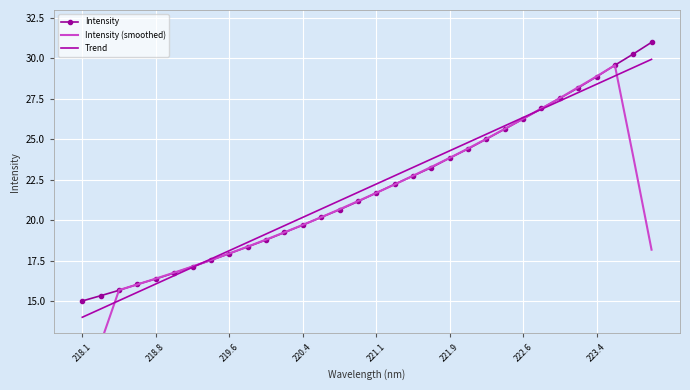

What is the value of the Trend point at the 26th from the left?

26.9